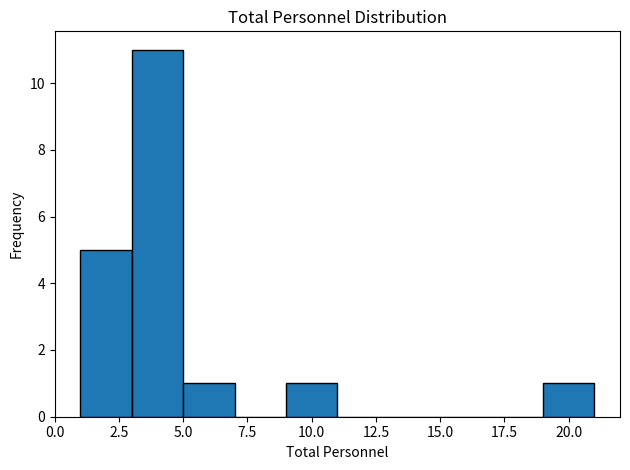

Reading left to right, list every bar in this chart as the range it spans on the x-axis followed by its height. The values are not printed on the chart, so give them approximately, as read against the axis.

1 to 3: 5
3 to 5: 11
5 to 7: 1
7 to 9: 0
9 to 11: 1
11 to 13: 0
13 to 15: 0
15 to 17: 0
17 to 19: 0
19 to 21: 1